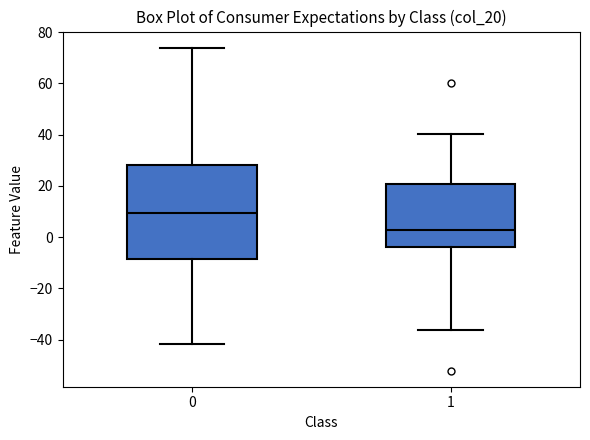

Reading left to right, transcribe this box plot: for each box, give where its median line is, the range the box spans, and where its two whiskers end, as read against the y-axis. The values are not printed on the chart, so give them approximately, as read against the axis.

0: median 10, box -8 to 28, whiskers -42 to 74
1: median 2, box -4 to 20, whiskers -36 to 40